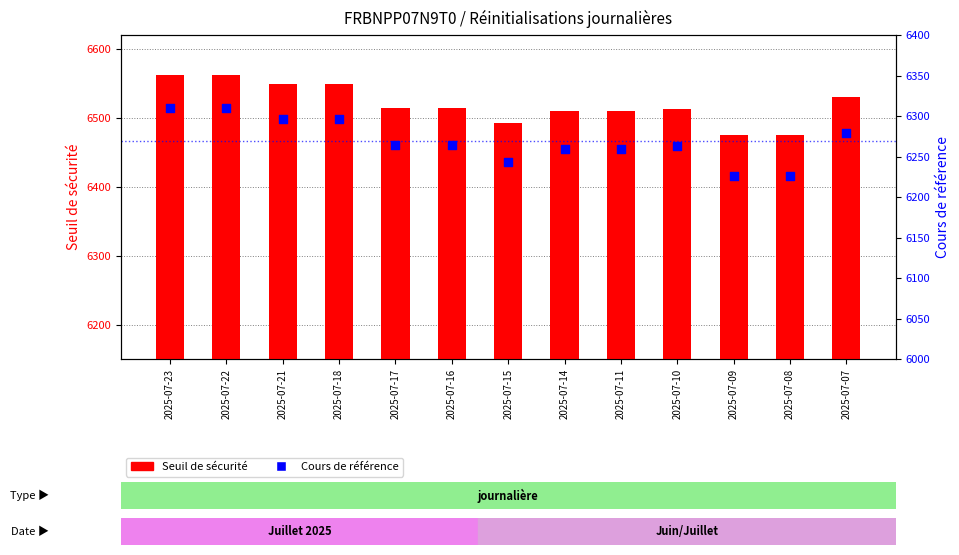

At how many categories does at least one series exceed 6267?

13